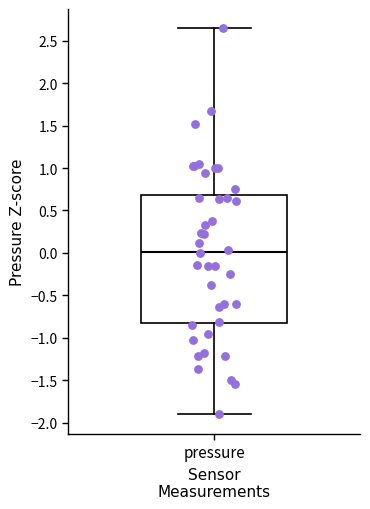

Read this box plot against the y-axis: the position of the median line, the range covered by the box, and the ends of both whiskers. The values are not printed on the chart, so give them approximately, as read against the axis.

median 0.00, box -0.80 to 0.70, whiskers -1.90 to 2.65